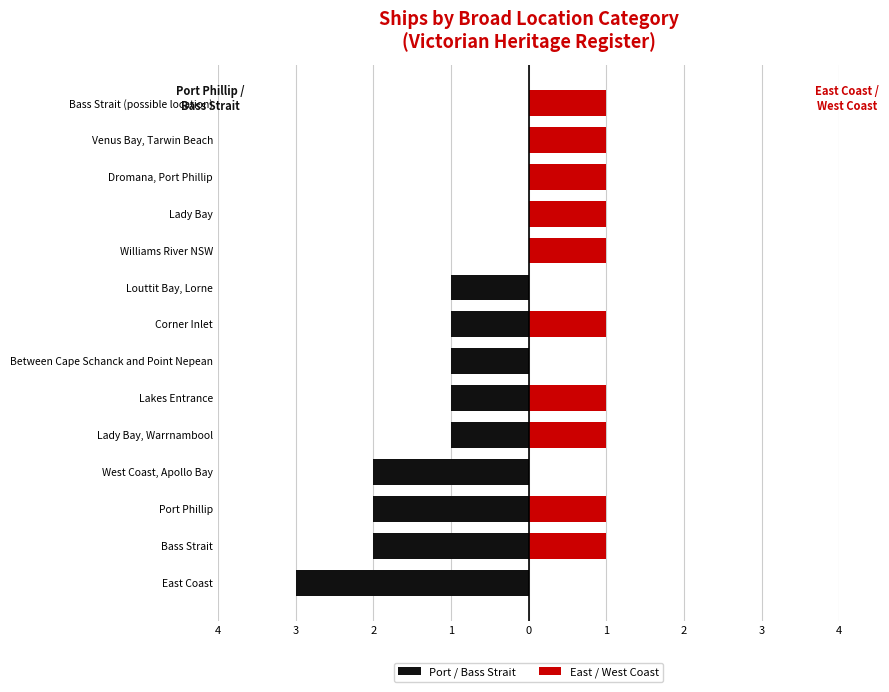

What is the total value across all series at 1?

-2